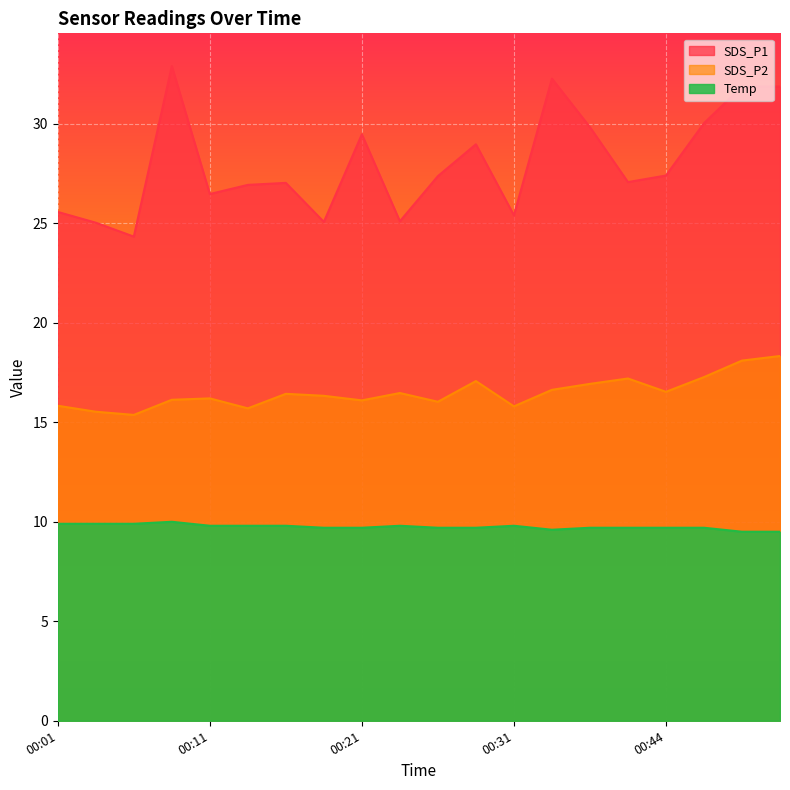

What is the sum of all SDS_P2 values?

330.0